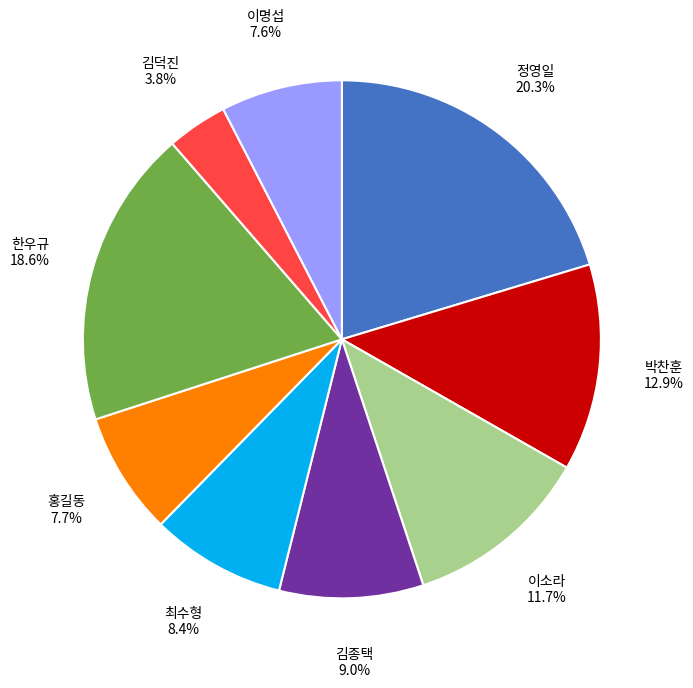

What is the total percentage of 한우규 and 이명섭?

26.2%